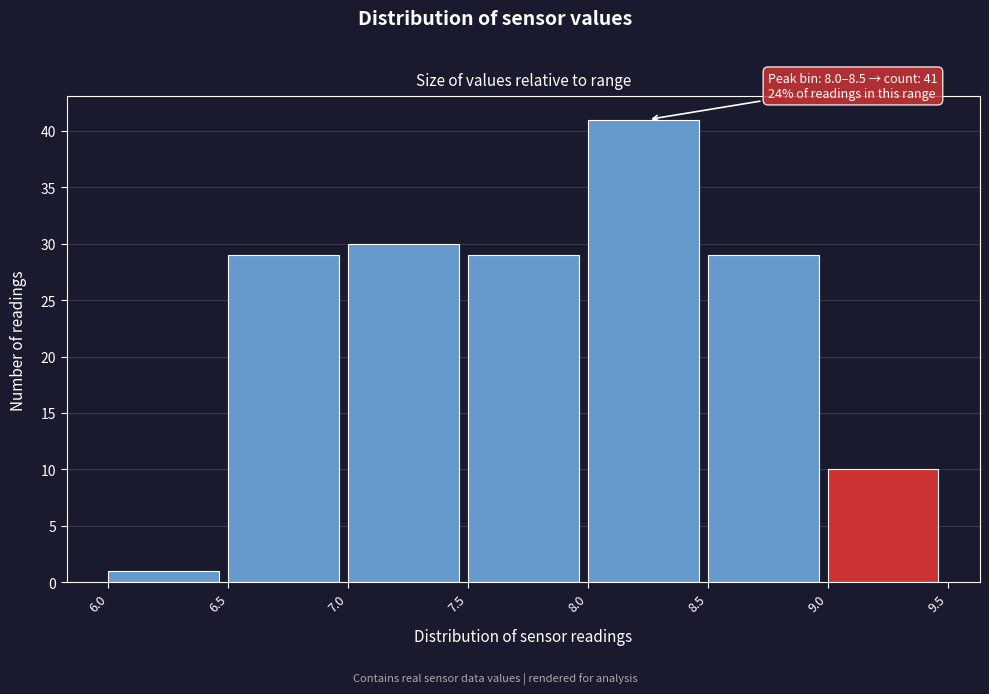

Over which range of the x-axis is the bar tallest?

8.0 to 8.5